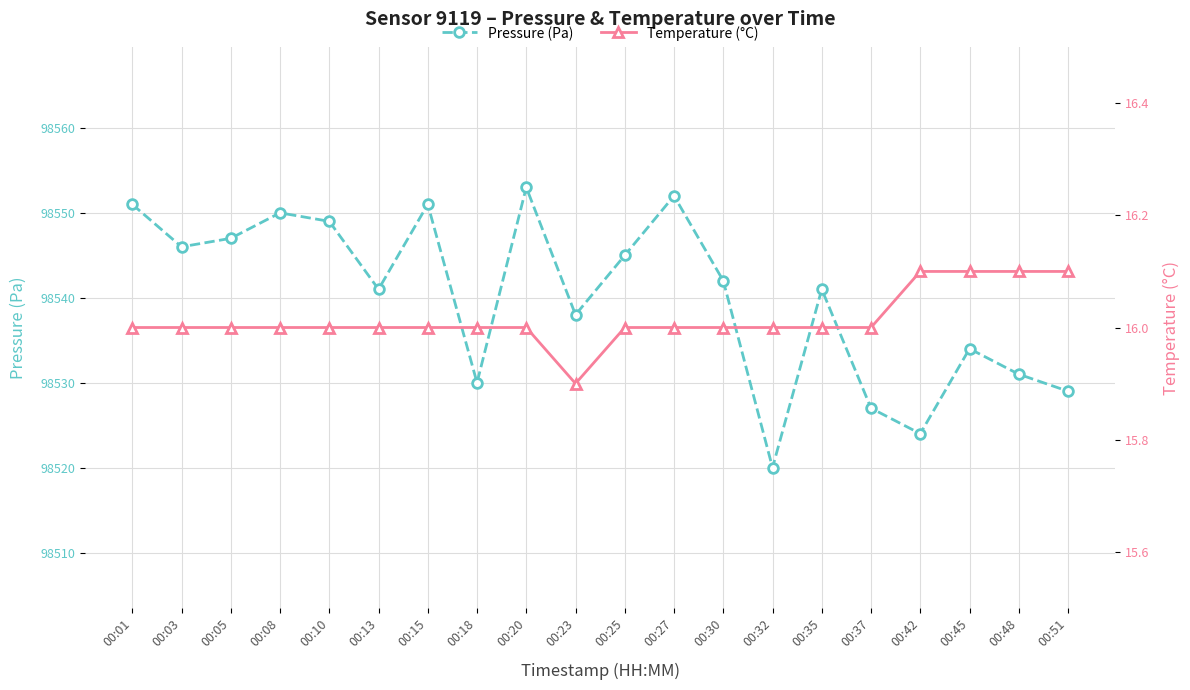

At which label does Pressure (Pa) first exceed 98542?

00:01